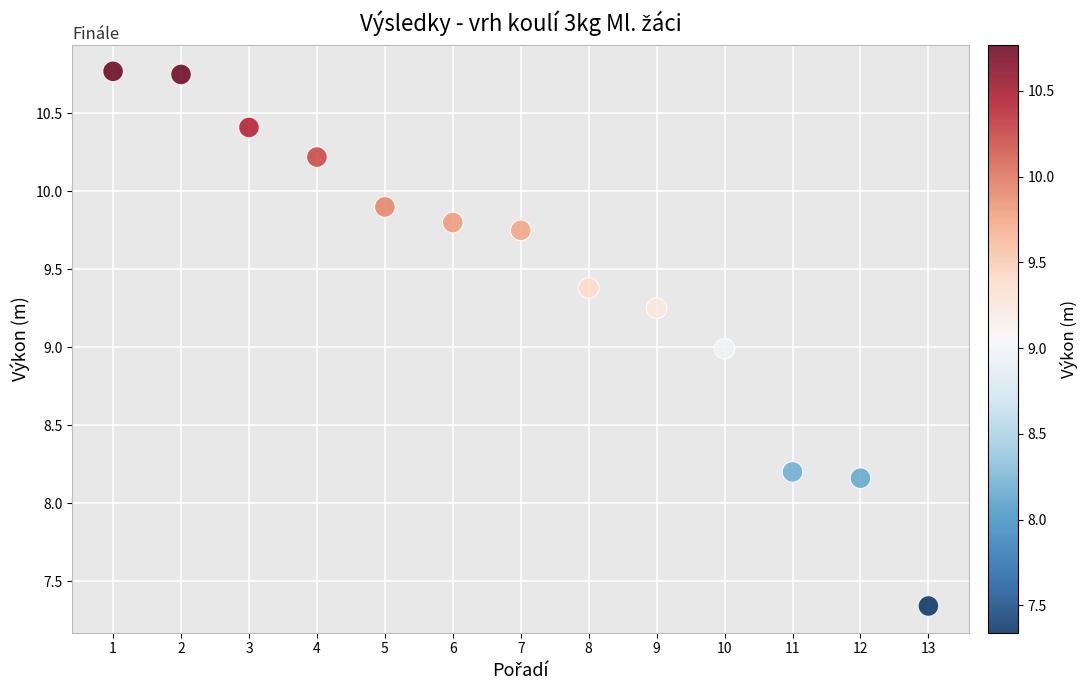

What is the range of X values (max minus min)?

12.0